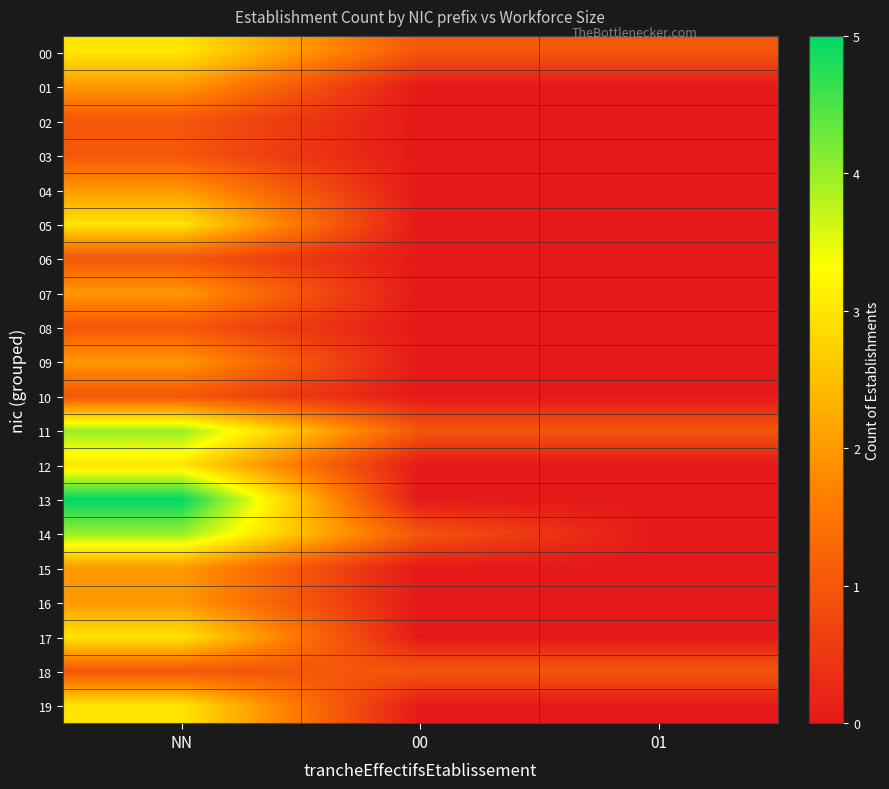

Reading right to left, extract all data points from this chart.

00: 01=1	00=1	NN=3
01: 01=0	00=0	NN=2
02: 01=0	00=0	NN=1
03: 01=0	00=0	NN=1
04: 01=0	00=0	NN=2
05: 01=0	00=0	NN=3
06: 01=0	00=0	NN=1
07: 01=0	00=0	NN=2
08: 01=0	00=0	NN=1
09: 01=0	00=0	NN=2
10: 01=0	00=0	NN=1
11: 01=1	00=1	NN=4
12: 01=0	00=0	NN=3
13: 01=0	00=0	NN=5
14: 01=0	00=1	NN=4
15: 01=0	00=0	NN=2
16: 01=0	00=0	NN=2
17: 01=0	00=0	NN=3
18: 01=1	00=1	NN=1
19: 01=0	00=0	NN=3